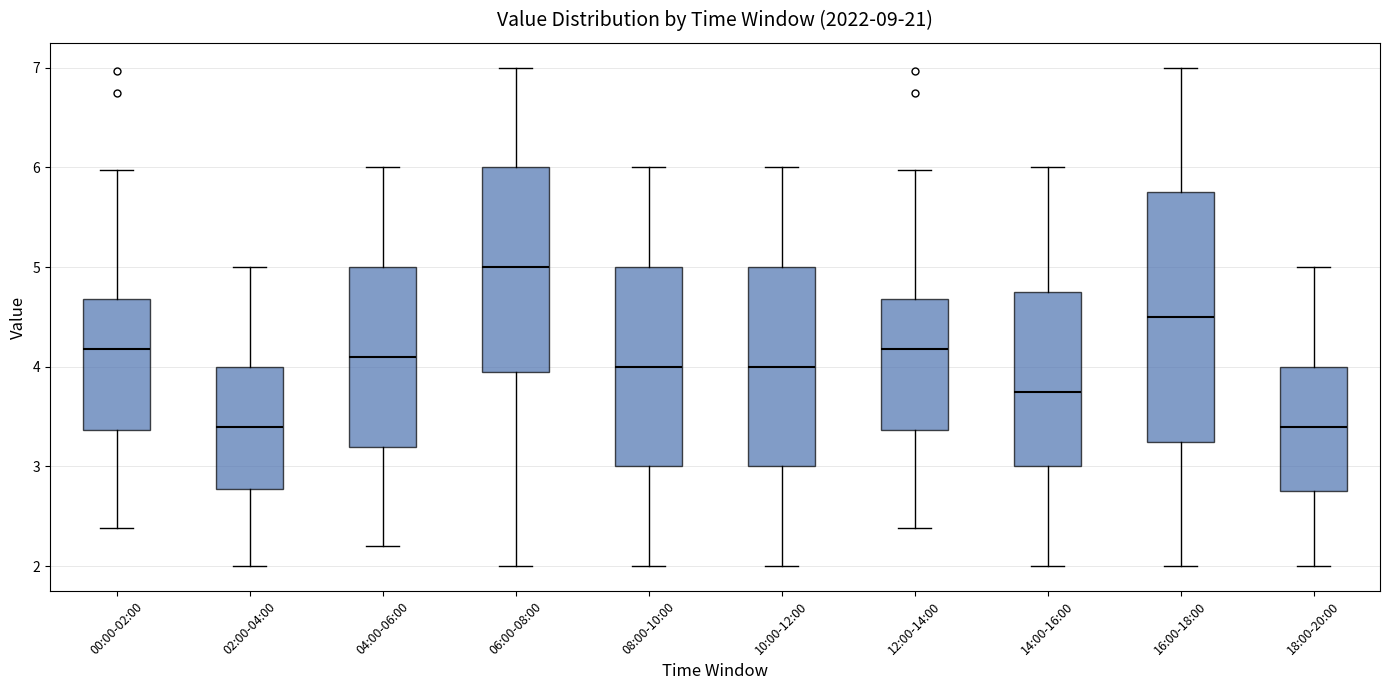

Reading left to right, read every box against the y-axis: the position of its median line, the range the box covers, and the ends of its whiskers. The values are not printed on the chart, so give them approximately, as read against the axis.

00:00-02:00: median 4.2, box 3.4 to 4.7, whiskers 2.4 to 6.0
02:00-04:00: median 3.4, box 2.8 to 4.0, whiskers 2.0 to 5.0
04:00-06:00: median 4.1, box 3.2 to 5.0, whiskers 2.2 to 6.0
06:00-08:00: median 5.0, box 4.0 to 6.0, whiskers 2.0 to 7.0
08:00-10:00: median 4.0, box 3.0 to 5.0, whiskers 2.0 to 6.0
10:00-12:00: median 4.0, box 3.0 to 5.0, whiskers 2.0 to 6.0
12:00-14:00: median 4.2, box 3.4 to 4.7, whiskers 2.4 to 6.0
14:00-16:00: median 3.8, box 3.0 to 4.8, whiskers 2.0 to 6.0
16:00-18:00: median 4.5, box 3.3 to 5.8, whiskers 2.0 to 7.0
18:00-20:00: median 3.4, box 2.8 to 4.0, whiskers 2.0 to 5.0